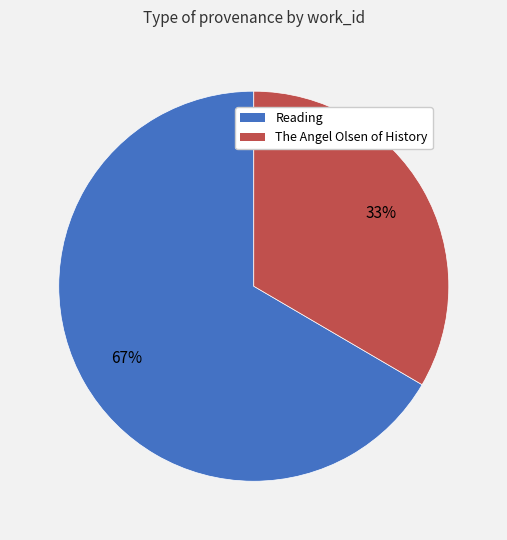

To the nearest percent, what is the average slice percentage?

50%